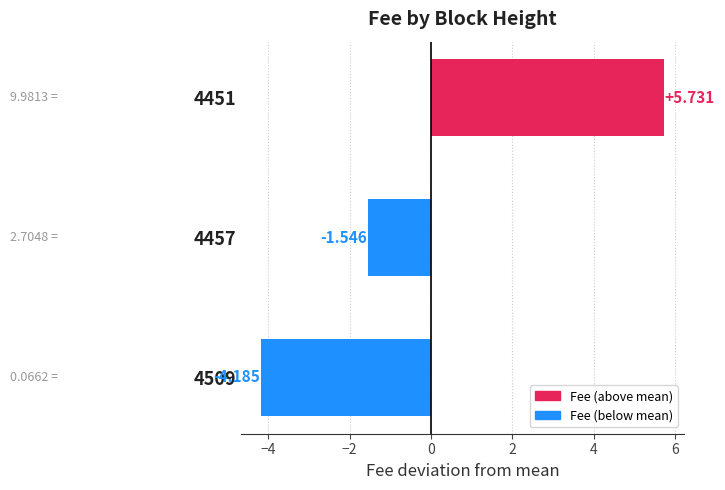

Rank the categories by value from highest to lowest.

4451, 4457, 4509